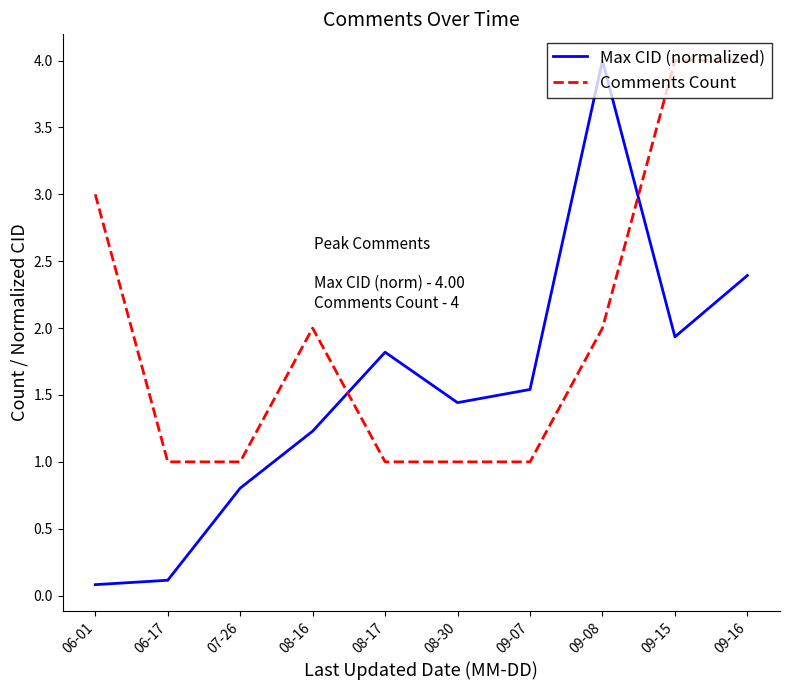

Where is the first local maximum for Comments Count?

08-16